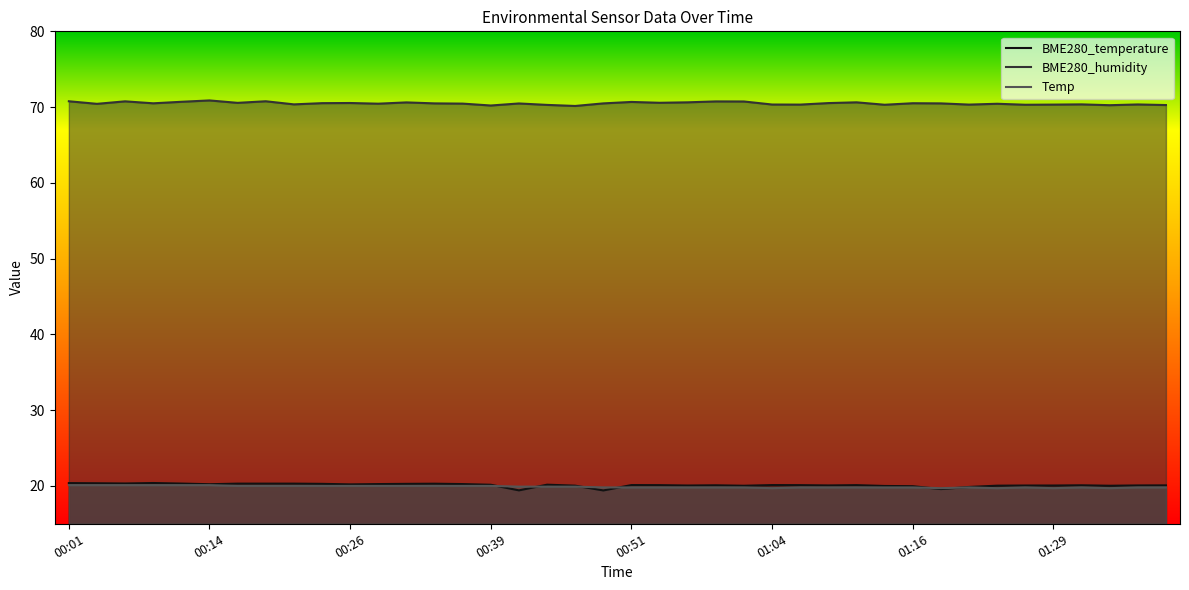

True or false: BME280_temperature has a value of 20.3 at 00:21.

True